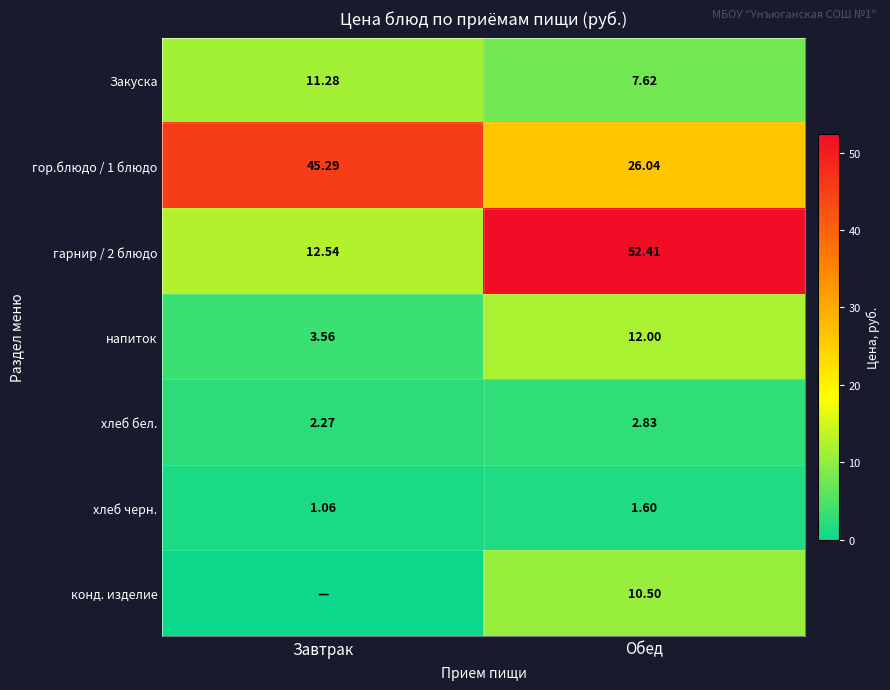

What is the highest value of the гарнир / 2 блюдо series?

52.4